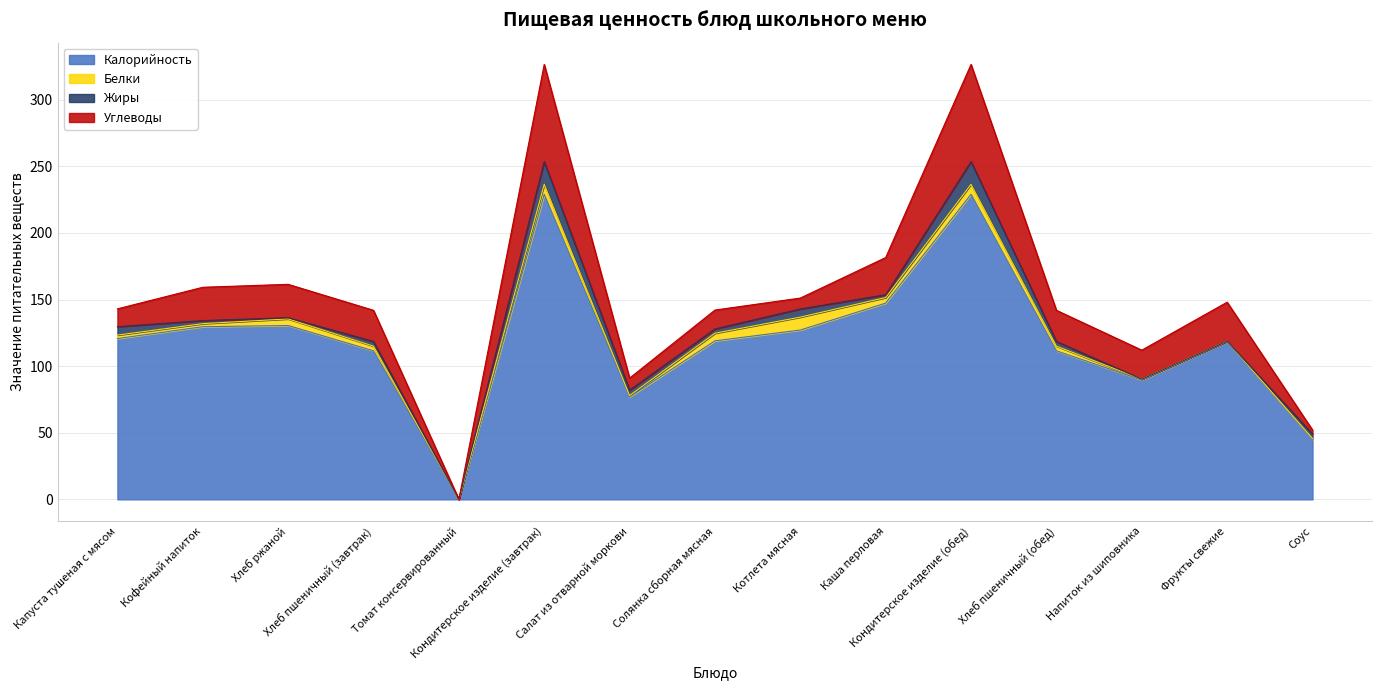

True or false: Калорийность and Углеводы cross at least once.

False